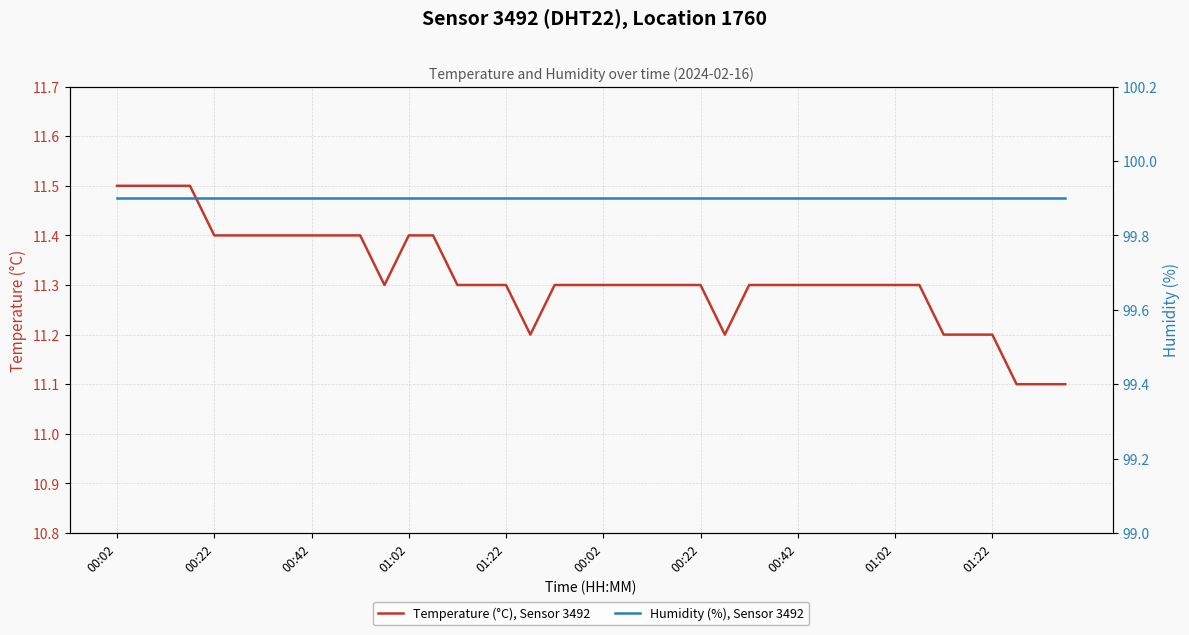

What is the value of the Temperature (°C), Sensor 3492 point at the 24th from the left?

11.3